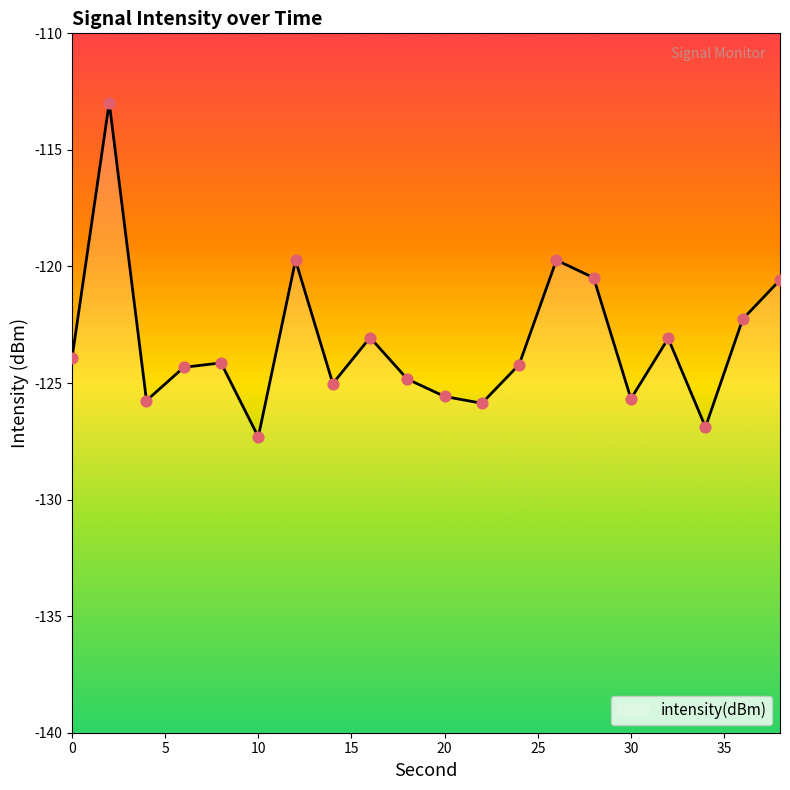

What is the change in value from 20 to 30?

-0.1